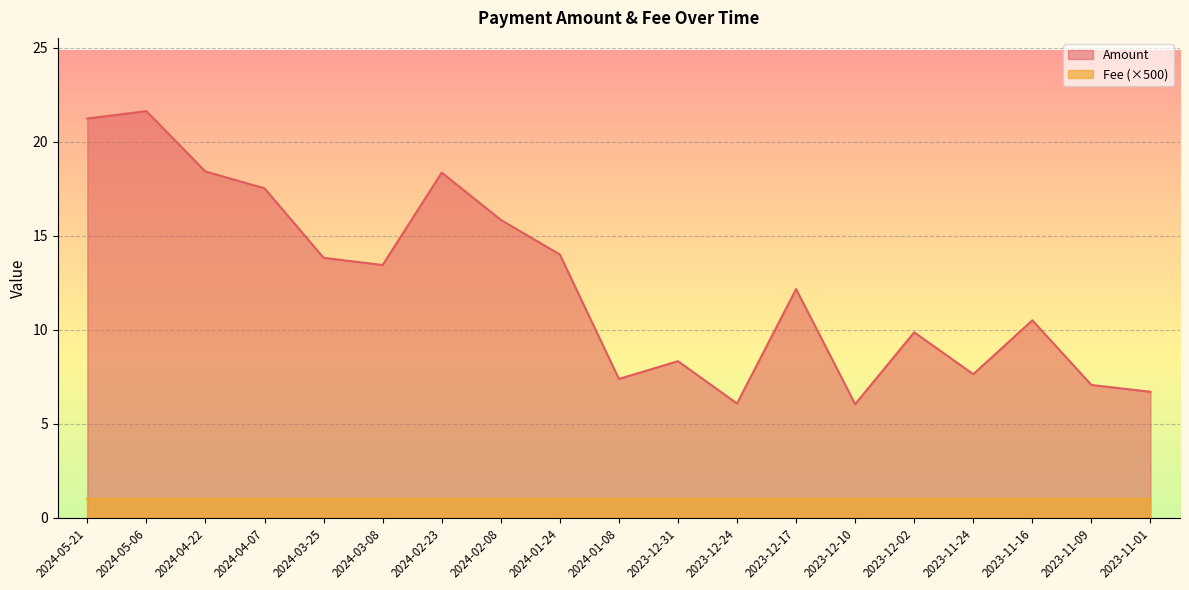

Reading left to right, transcribe all the data shown in this chart.

21.2	21.6	18.4	17.5	13.8	13.4	18.4	15.9	14.0	7.4	8.3	6.1	12.2	6.0	9.9	7.6	10.5	7.1	6.7